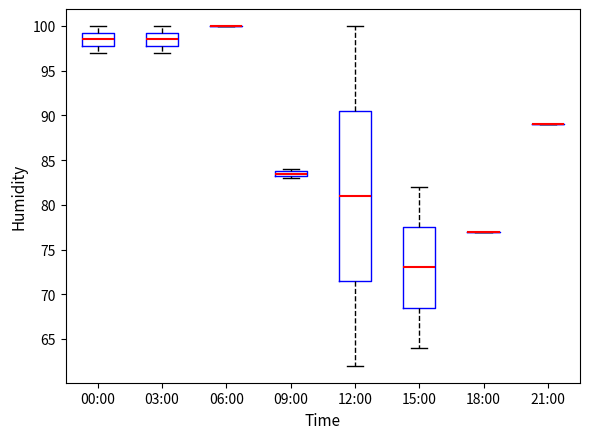

Which box is the tallest, from its lower edge to its upper edge?

12:00